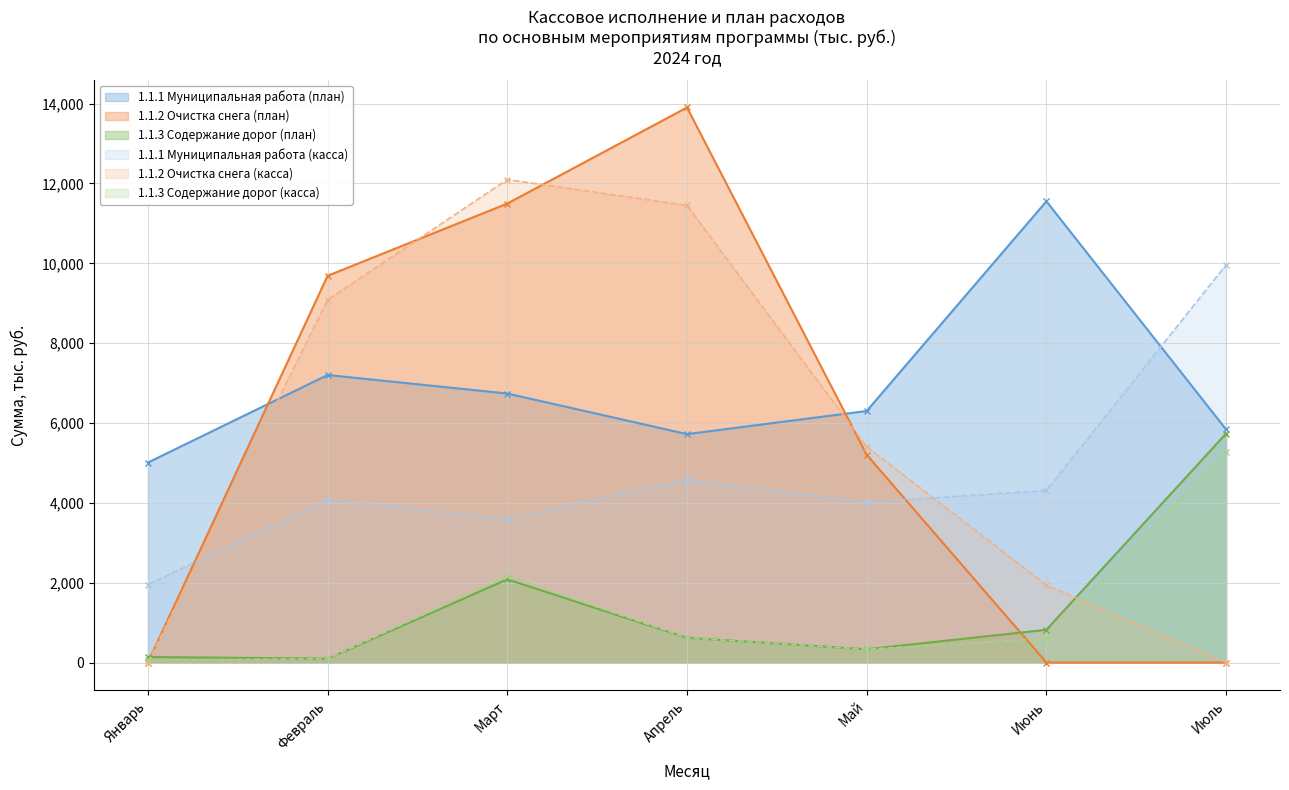

How many lines are shown in the chart?

6